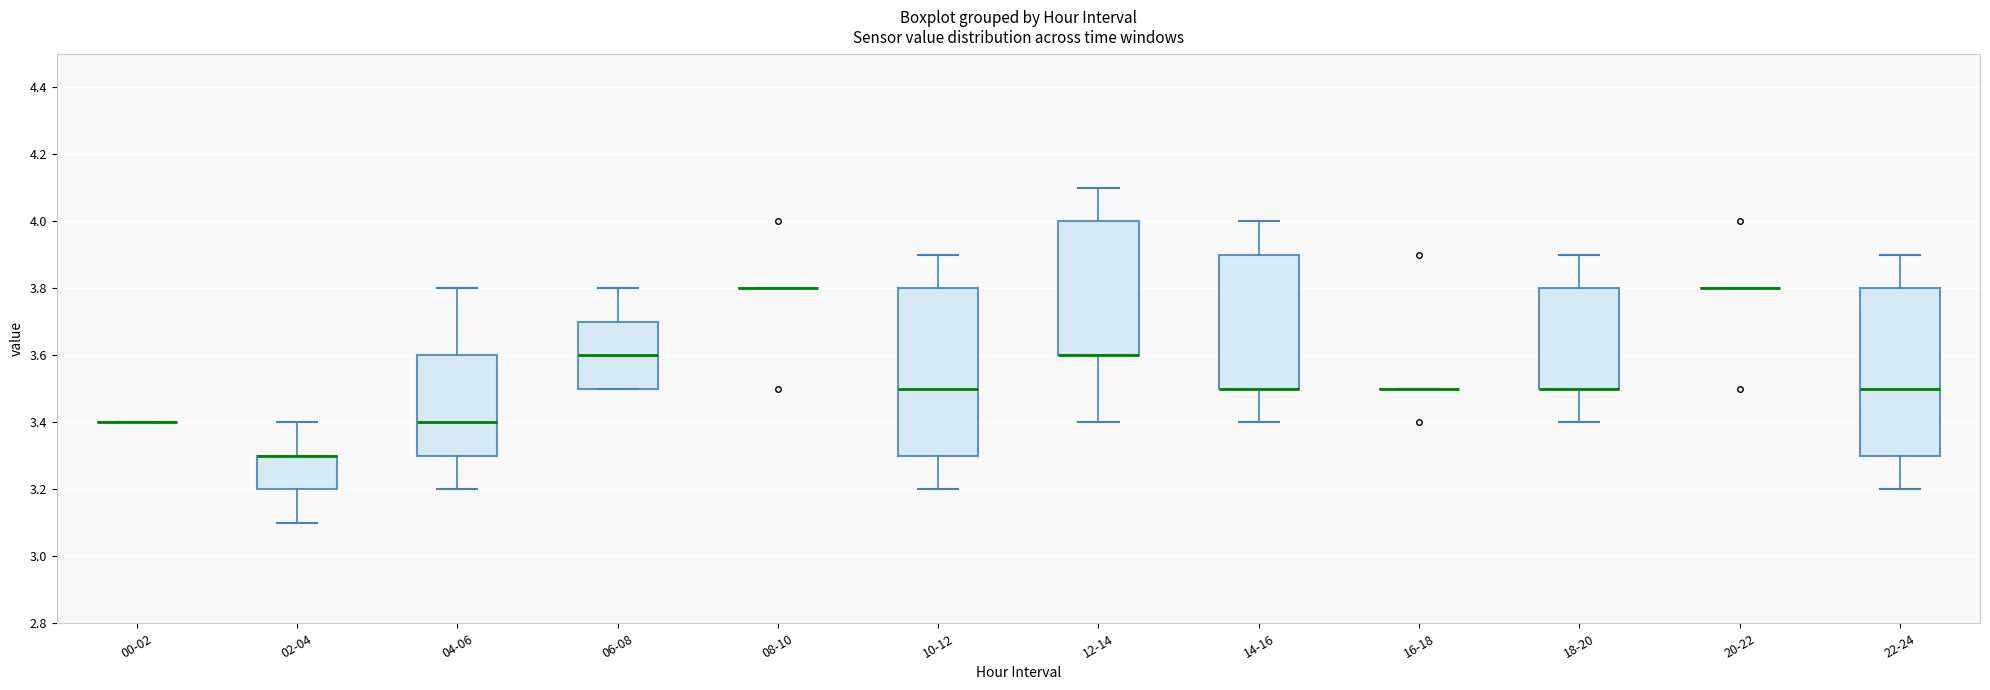

Reading left to right, transcribe this box plot: for each box, give where its median line is, the range the box spans, and where its two whiskers end, as read against the y-axis. The values are not printed on the chart, so give them approximately, as read against the axis.

00-02: box collapsed to a line at 3.4, whiskers 3.4 to 3.4
02-04: median 3.3 (drawn on the box's upper edge), box 3.2 to 3.3, whiskers 3.1 to 3.4
04-06: median 3.4, box 3.3 to 3.6, whiskers 3.2 to 3.8
06-08: median 3.6, box 3.5 to 3.7, whiskers 3.5 to 3.8
08-10: box collapsed to a line at 3.8, whiskers 3.8 to 3.8
10-12: median 3.5, box 3.3 to 3.8, whiskers 3.2 to 3.9
12-14: median 3.6 (drawn on the box's lower edge), box 3.6 to 4.0, whiskers 3.4 to 4.1
14-16: median 3.5 (drawn on the box's lower edge), box 3.5 to 3.9, whiskers 3.4 to 4.0
16-18: box collapsed to a line at 3.5, whiskers 3.5 to 3.5
18-20: median 3.5 (drawn on the box's lower edge), box 3.5 to 3.8, whiskers 3.4 to 3.9
20-22: box collapsed to a line at 3.8, whiskers 3.8 to 3.8
22-24: median 3.5, box 3.3 to 3.8, whiskers 3.2 to 3.9